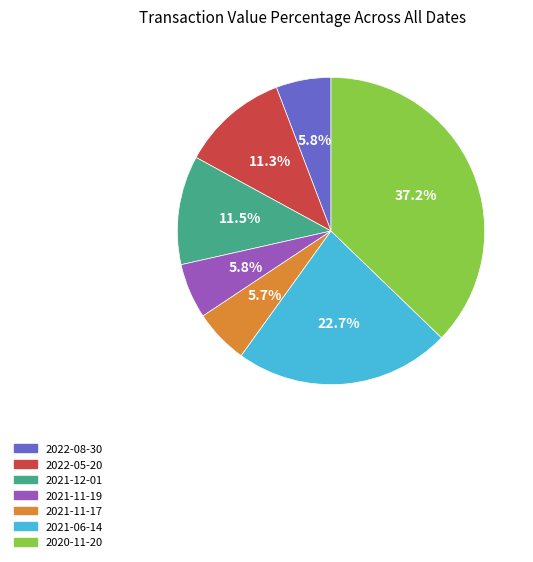

Combined, do 2020-11-20 and 2021-06-14 account for over 50%?

Yes